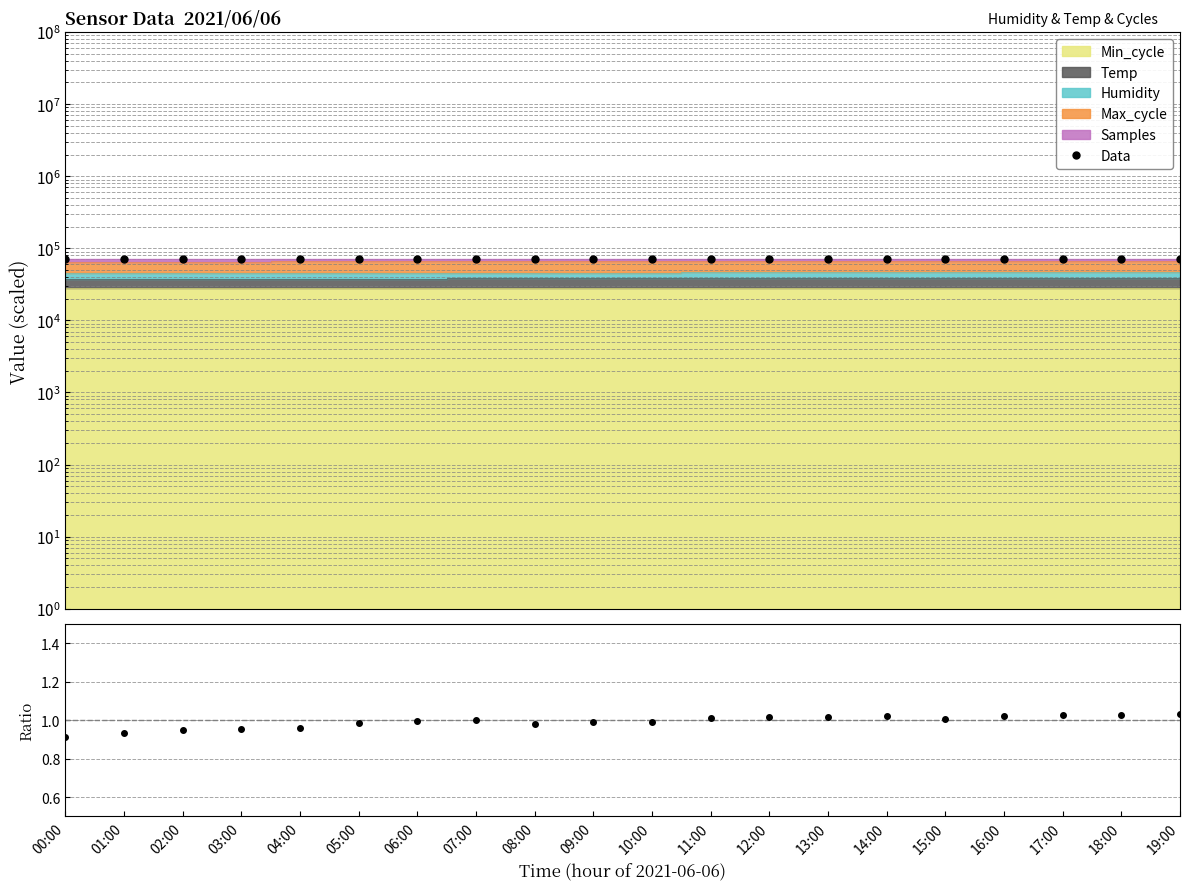

At which category does the chart reach its peak across all series?

15:00